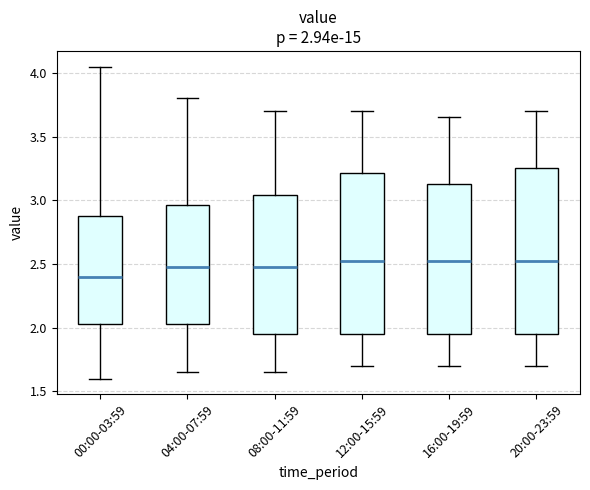

Which box's median line is the lowest?

00:00-03:59